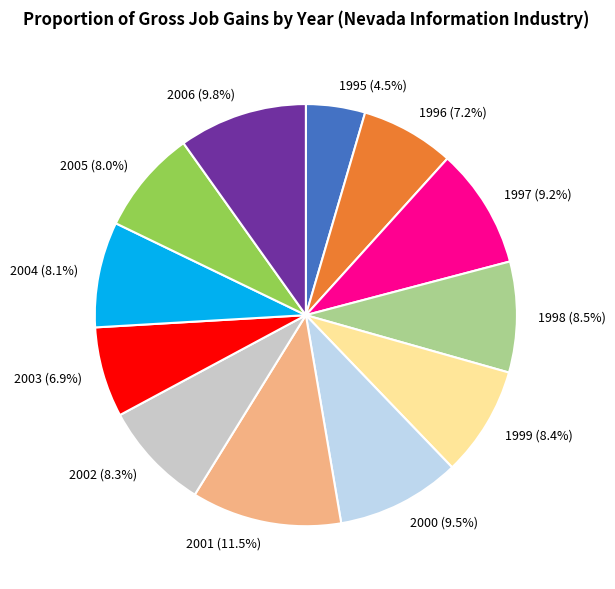

What percentage is the 2006 slice, to the nearest percent?

10%